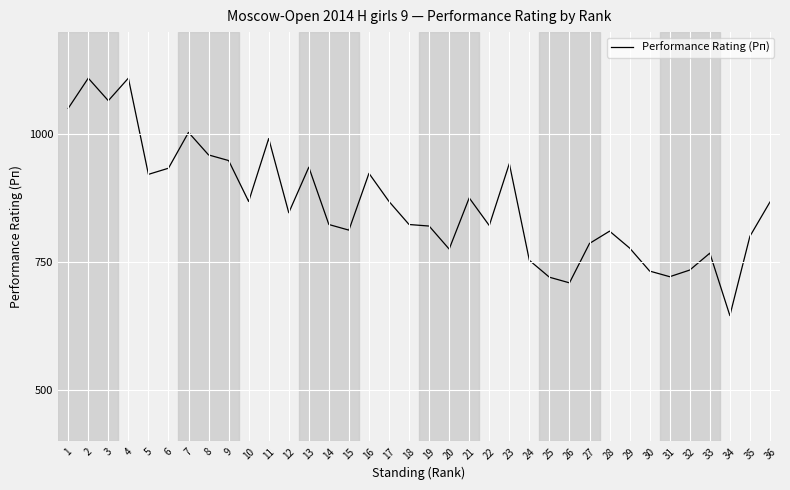

How many distinct data groups are displayed?

1